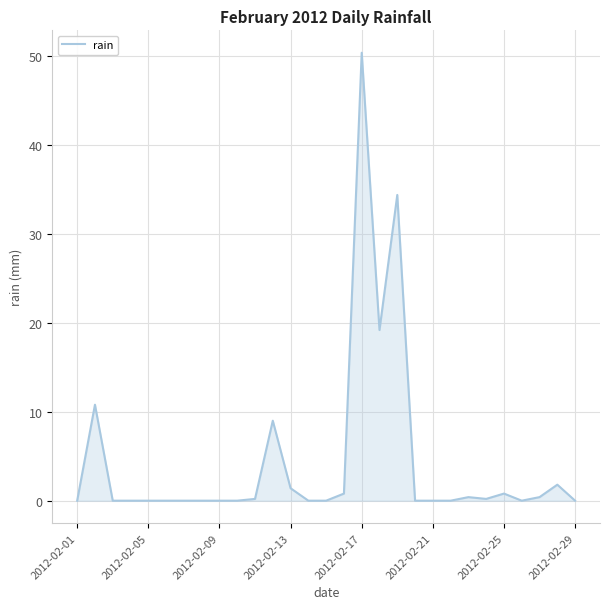

What is the difference between the maximum and minimum values?

50.4